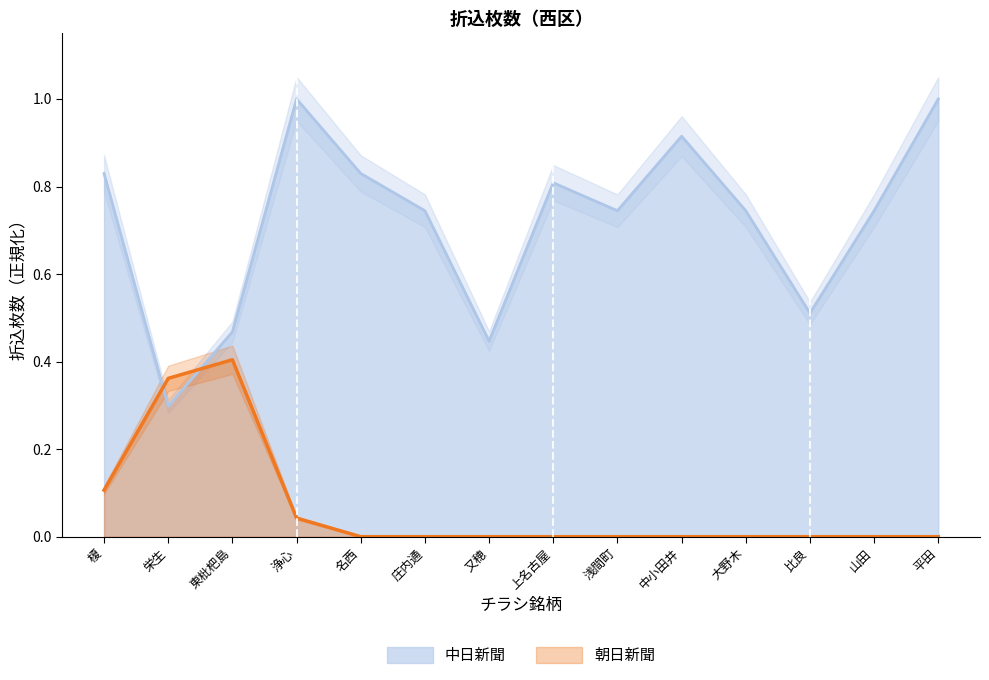

What is the label of the 3rd point from the left?

東枇杷島